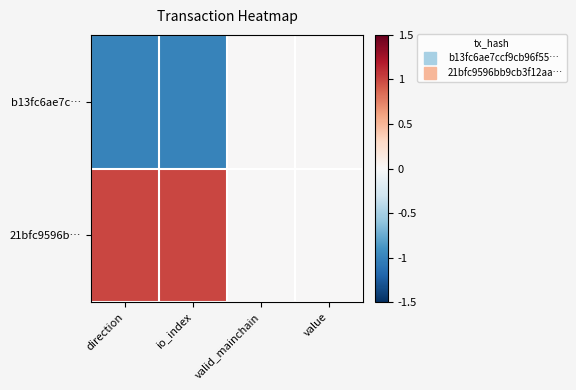

Between value and direction, which is larger?

value